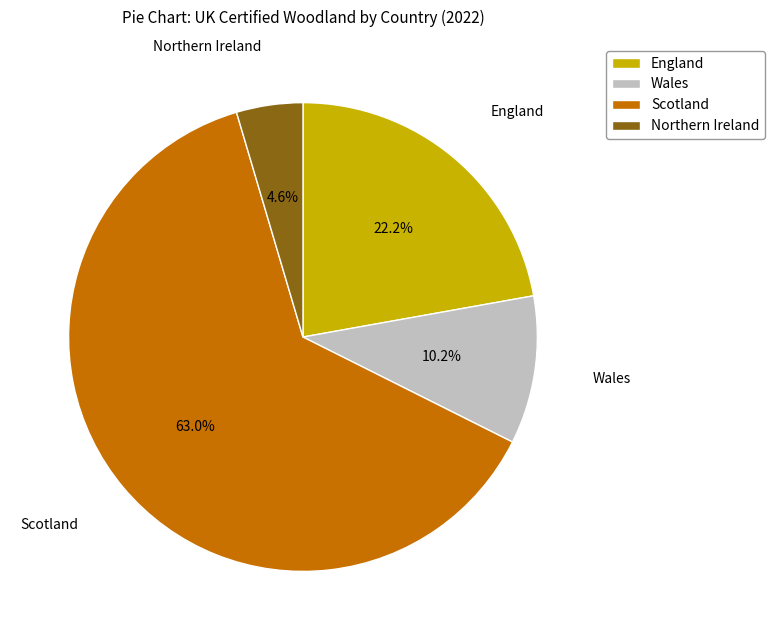

To the nearest percent, what is the combined percentage of Wales and Scotland?

73%